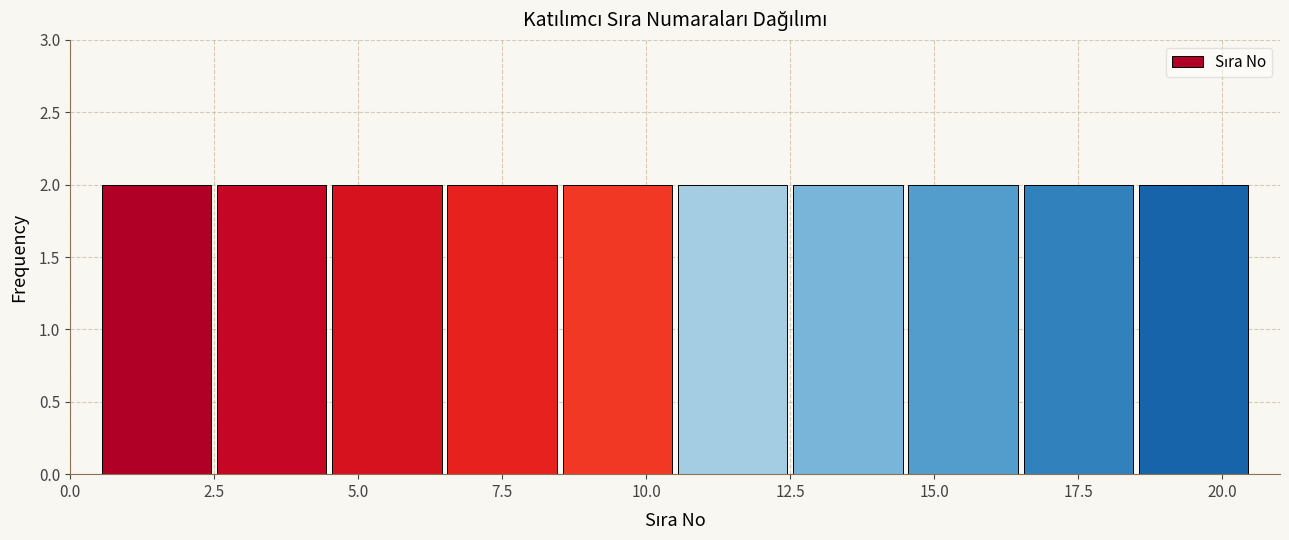

Reading left to right, transcribe this chart: for each bar, give the range it covers on the x-axis and its height. The values are not printed on the chart, so give them approximately, as read against the axis.

0.5 to 2.5: 2
2.5 to 4.5: 2
4.5 to 6.5: 2
6.5 to 8.5: 2
8.5 to 10.5: 2
10.5 to 12.5: 2
12.5 to 14.5: 2
14.5 to 16.5: 2
16.5 to 18.5: 2
18.5 to 20.5: 2